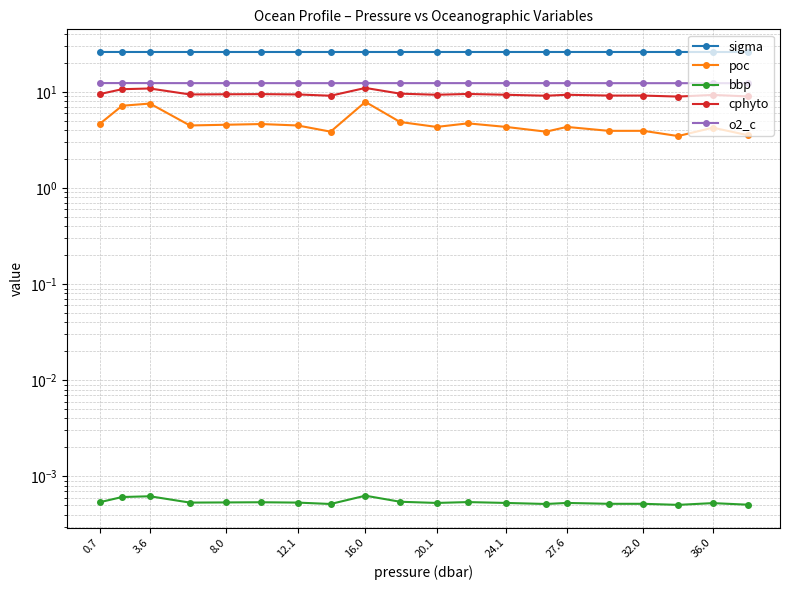

Is this an area chart (filled region under the line)?

No